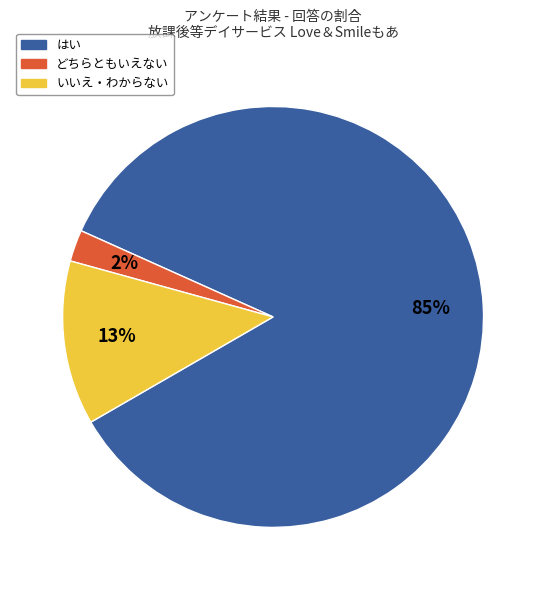

How many slices are in this pie chart?

3